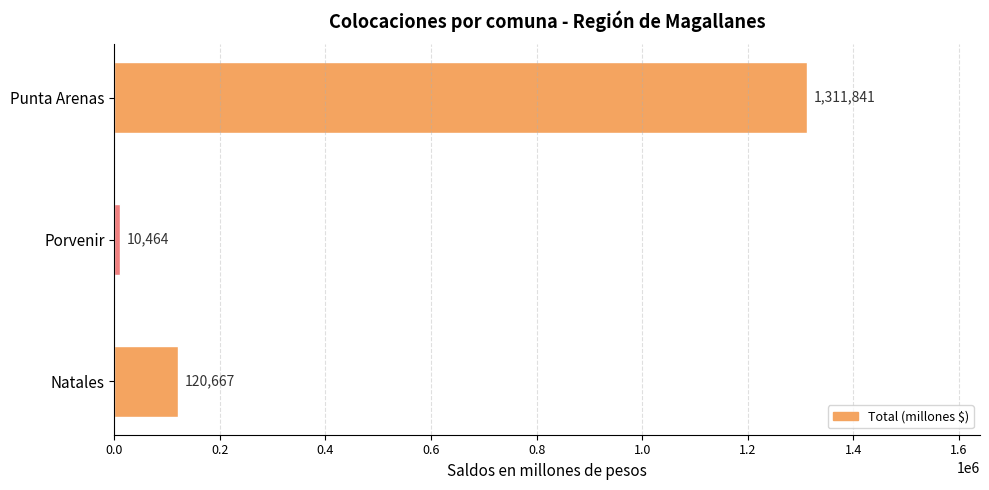

What is the sum of all values?

1442971.4